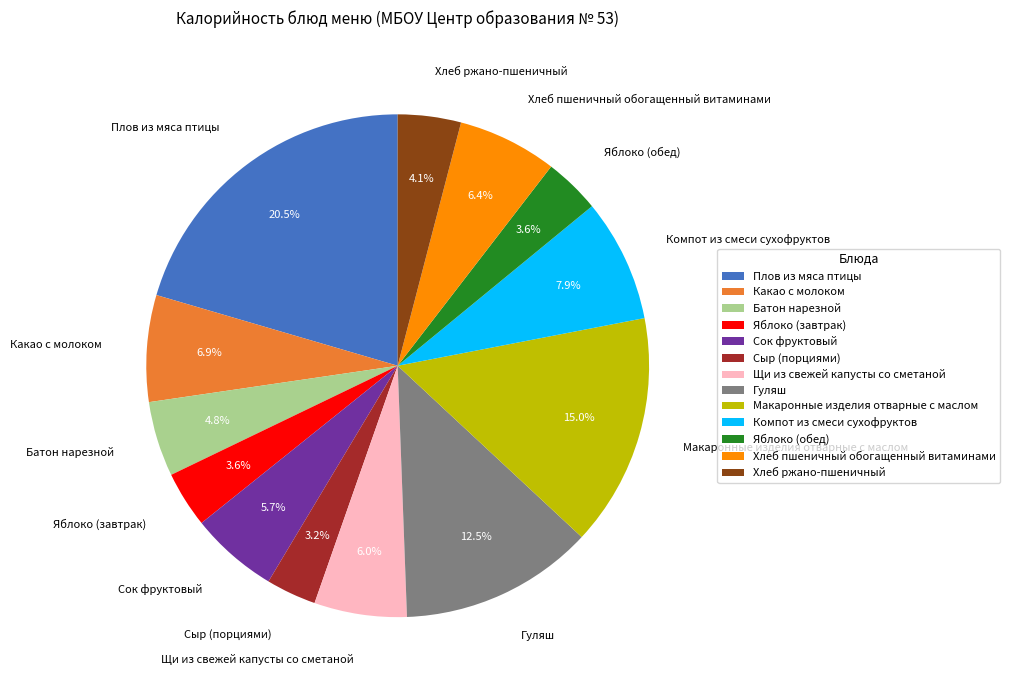

What is the largest slice in the pie chart?

Плов из мяса птицы